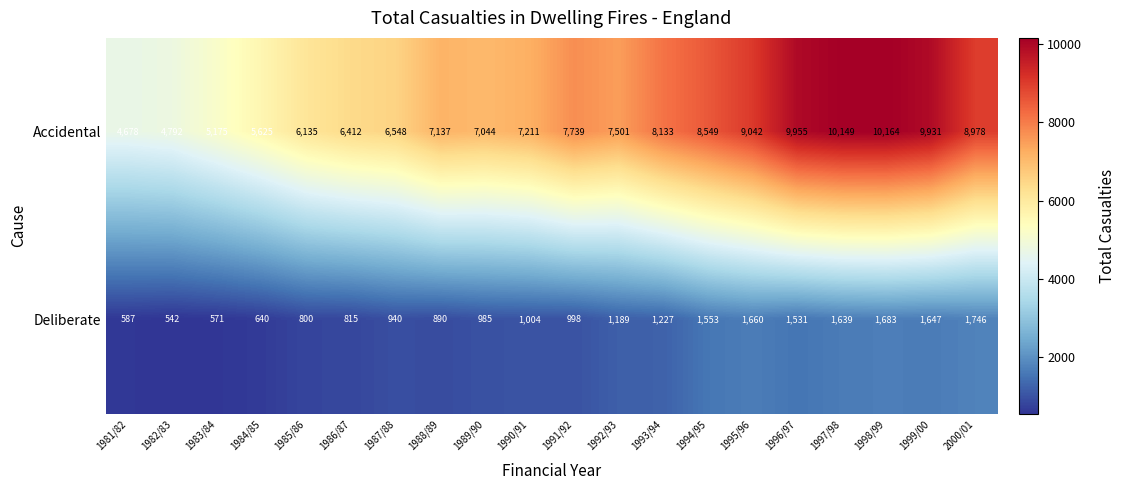

At which label is Accidental closest to 7421?

1992/93